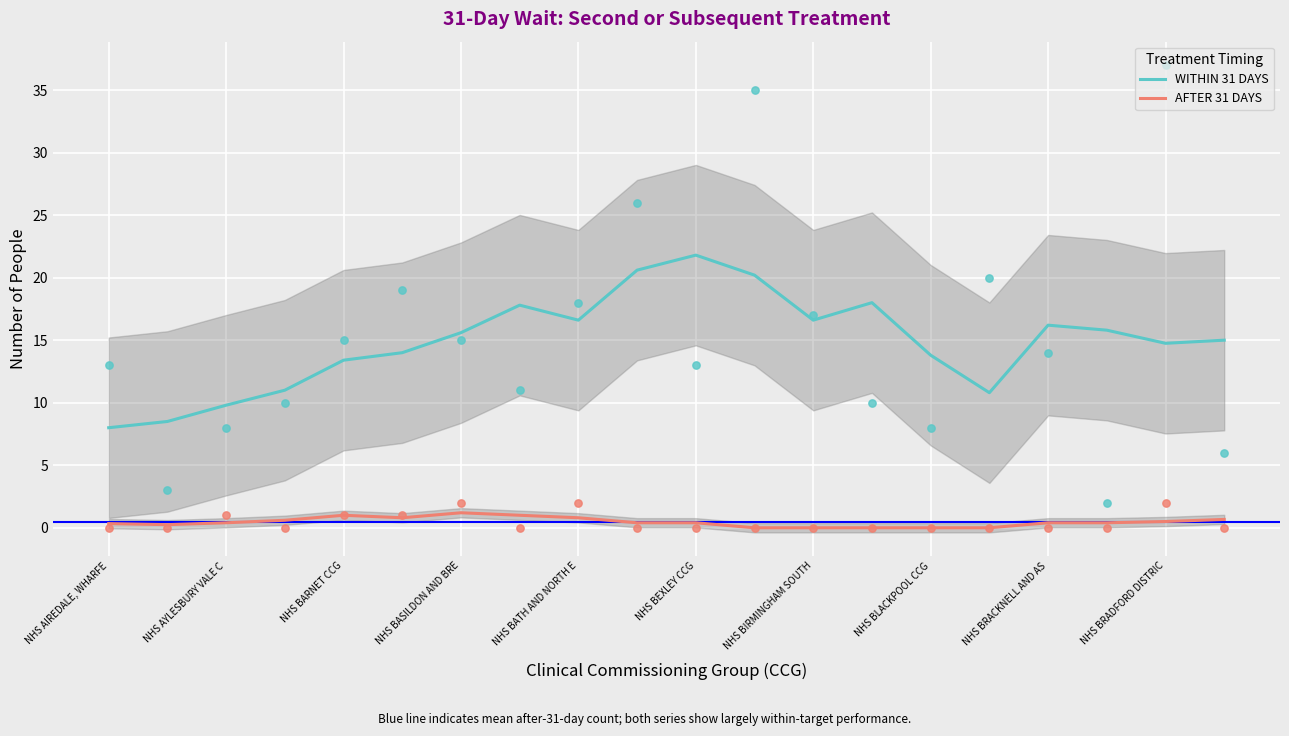

At how many categories does at least one series exceed 1?

20